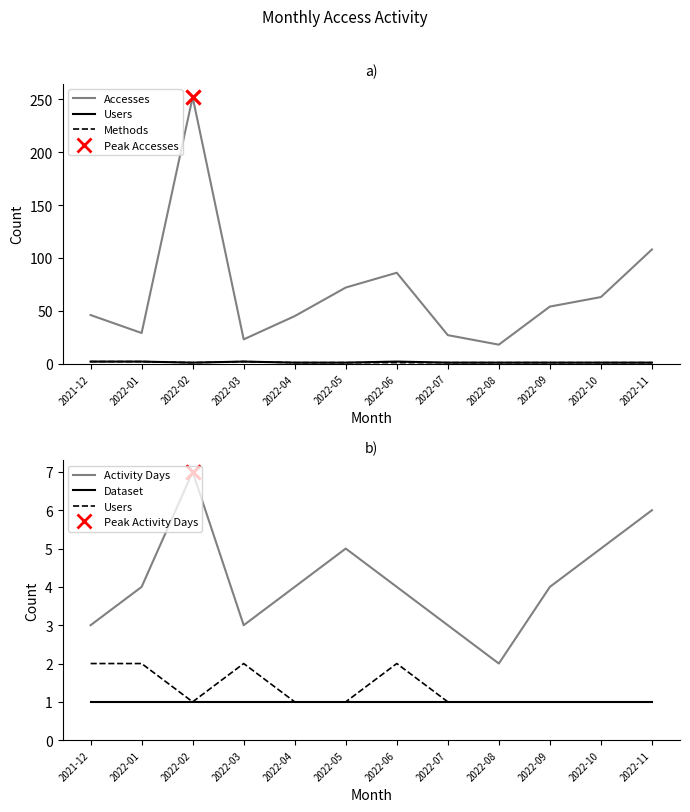

What is the label of the 2nd point from the right?

2022-10